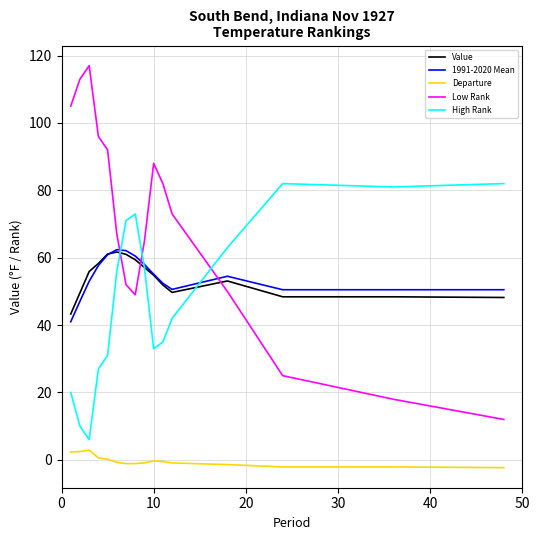

Which series has the largest range (max minus min)?

Low Rank